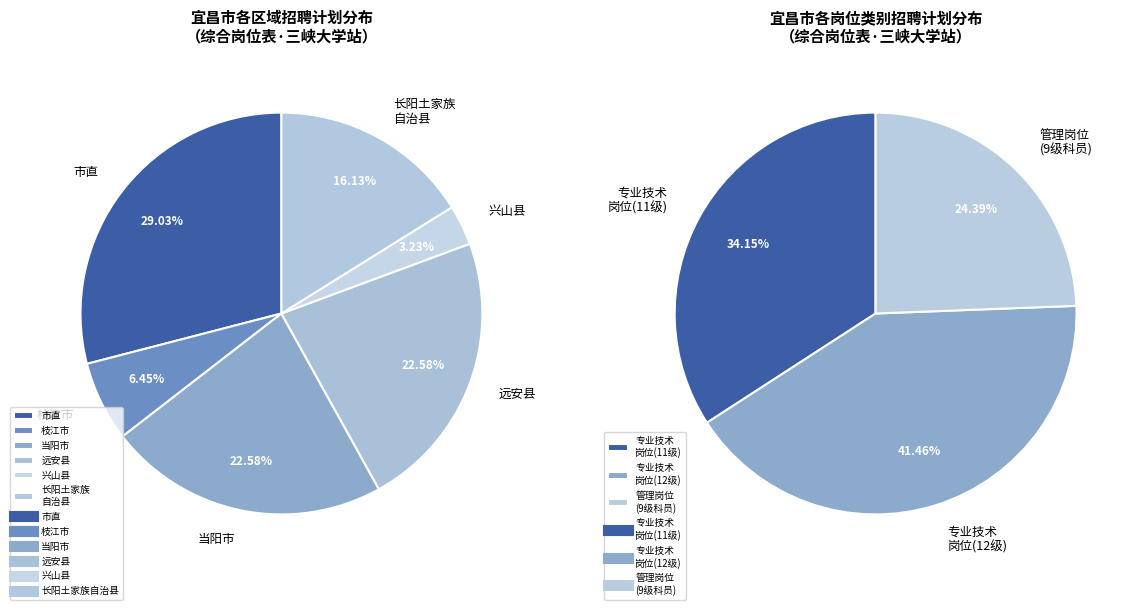

Which category has the biggest portion of the pie?

市直